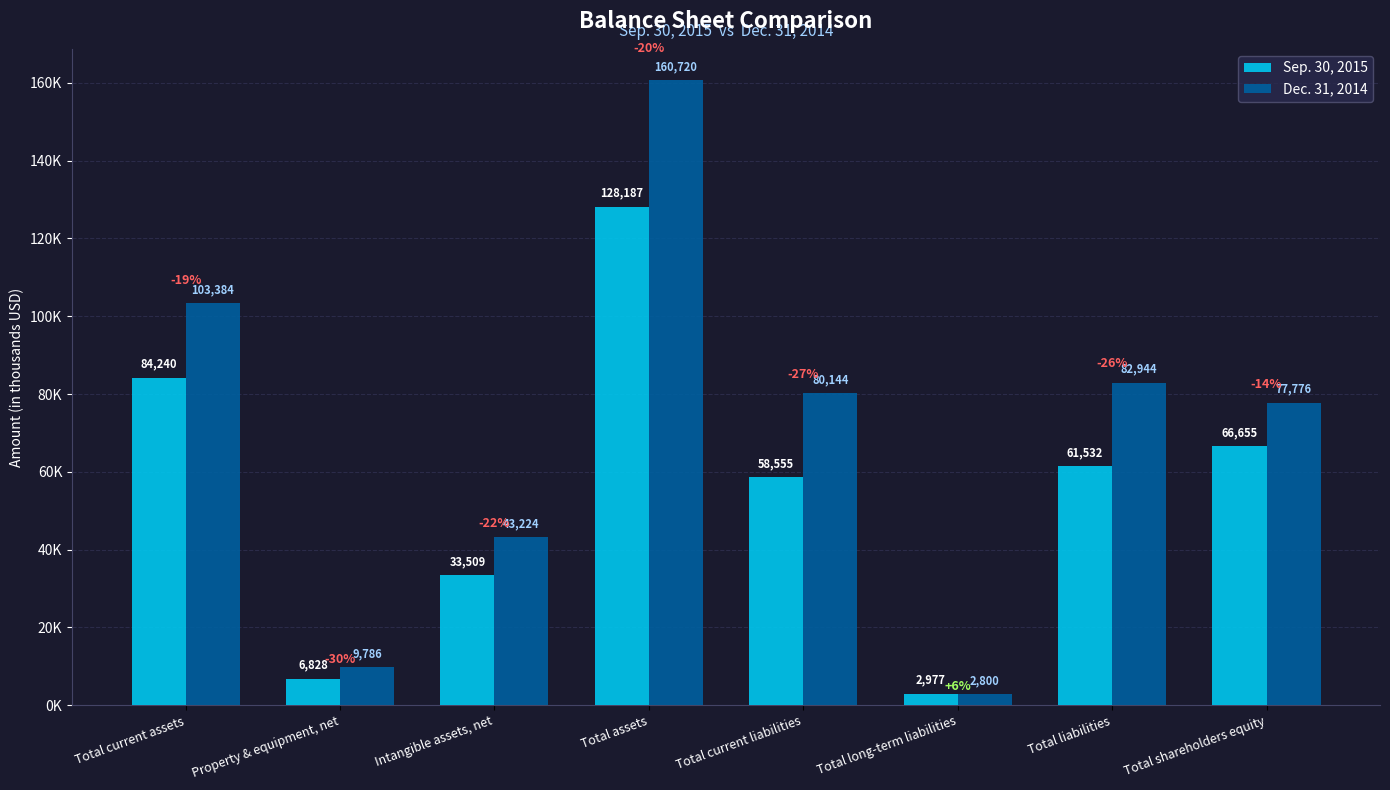

Which series changed the most between Property & equipment, net and Total long-term liabilities?

Dec. 31, 2014